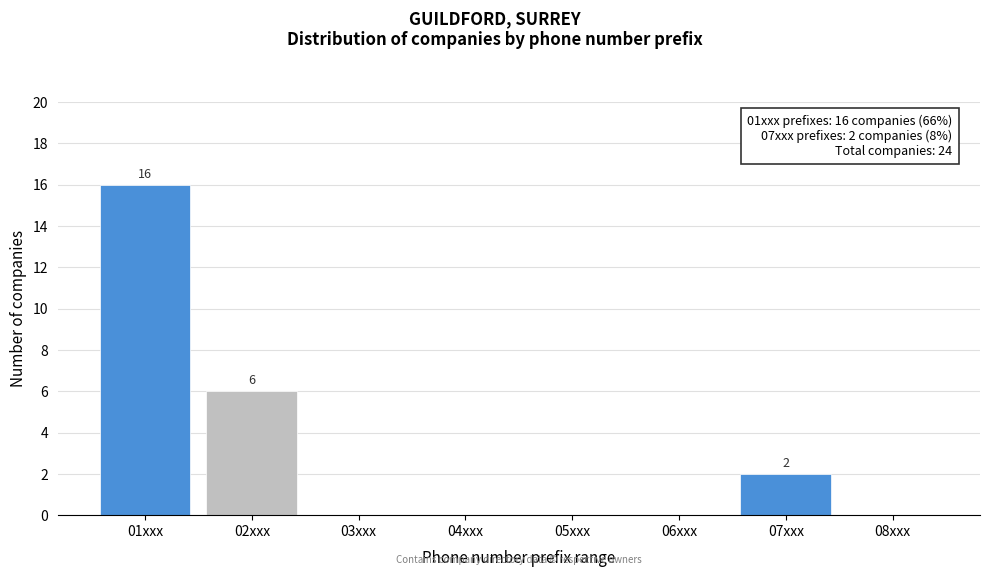

Reading right to left, extract all data points from this chart.

08xxx=0	07xxx=2	06xxx=0	05xxx=0	04xxx=0	03xxx=0	02xxx=6	01xxx=16